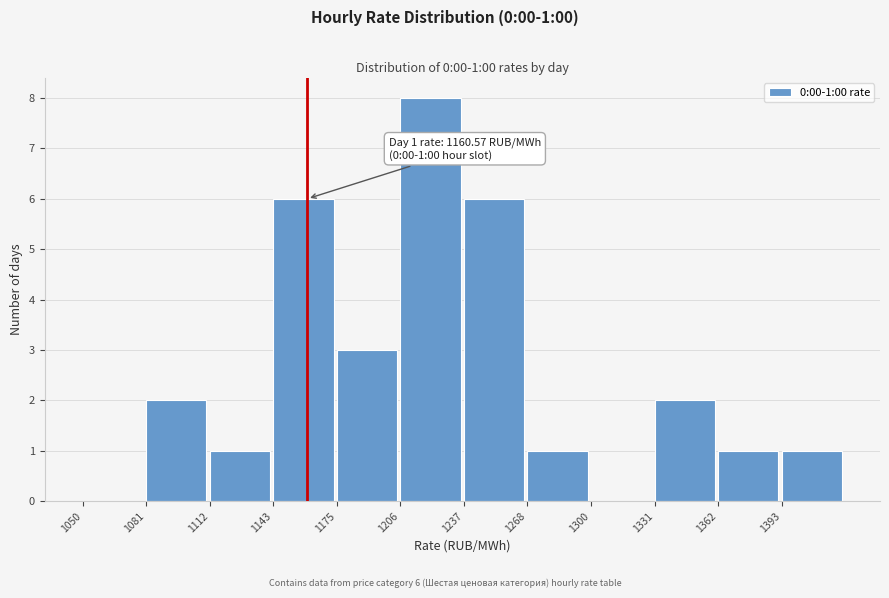

Over which range of the x-axis is the bar tallest?

1205 to 1240